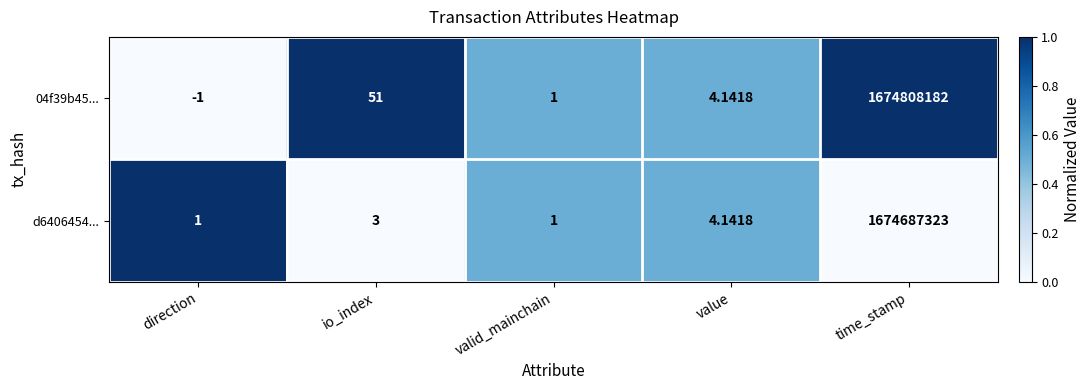

At which category does the chart reach its minimum across all series?

direction